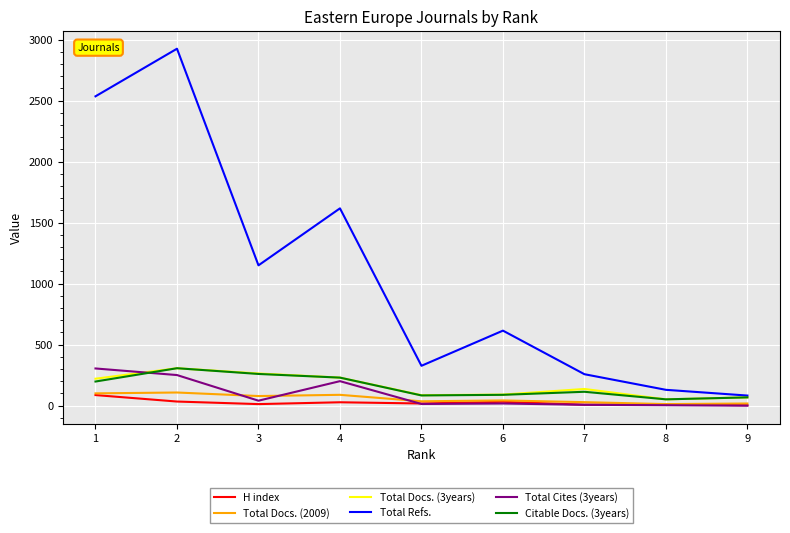

How many values in the H index series are below 18?

4